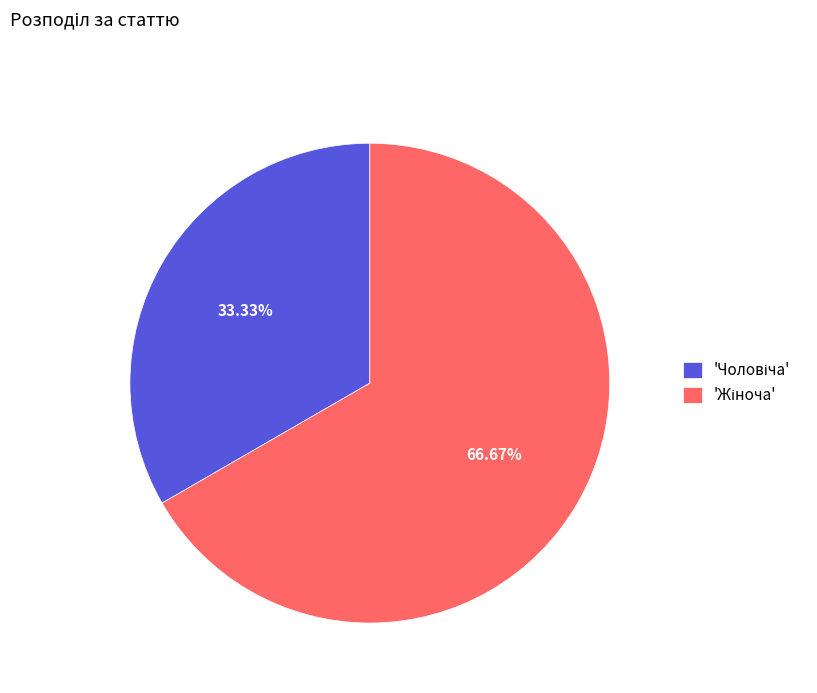

Is there any slice that represents more than half of the pie?

Yes